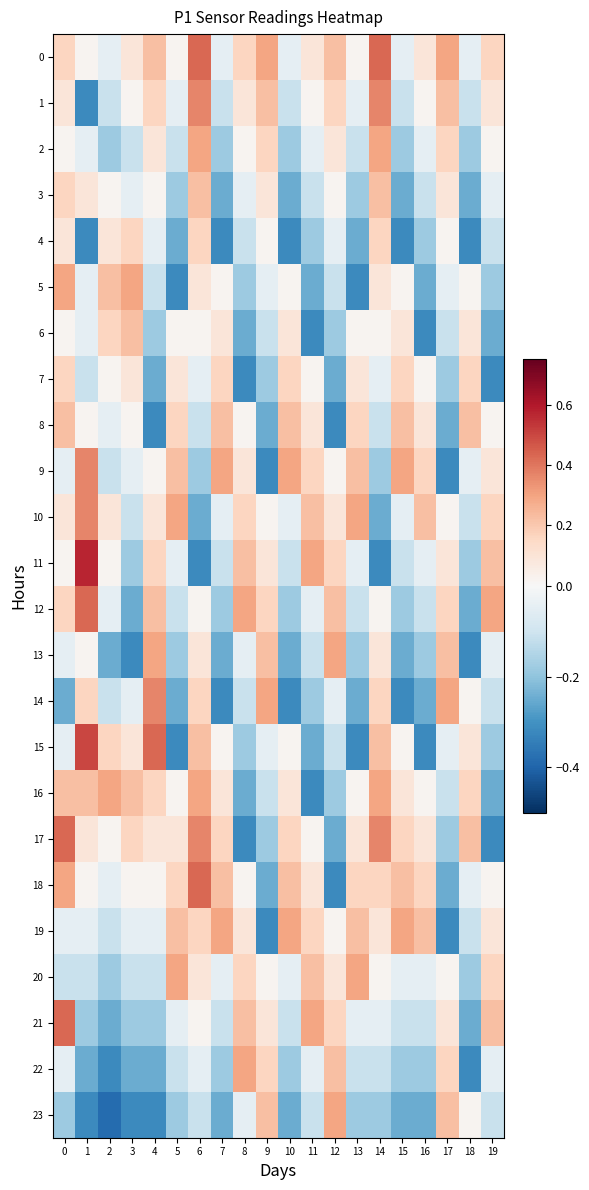

At how many categories does at least one series exceed 0?

20